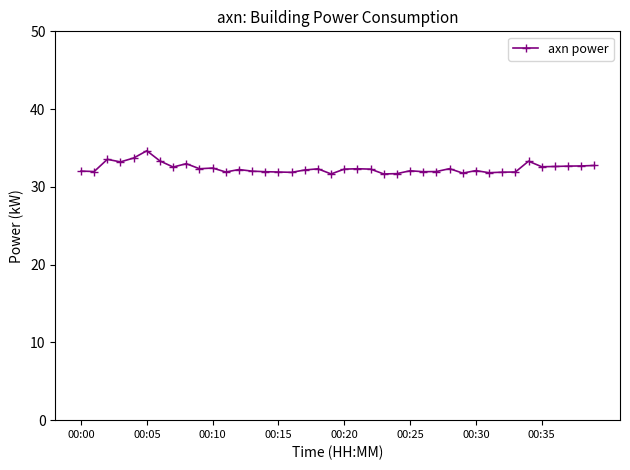

What is the sum of all values?

1295.4